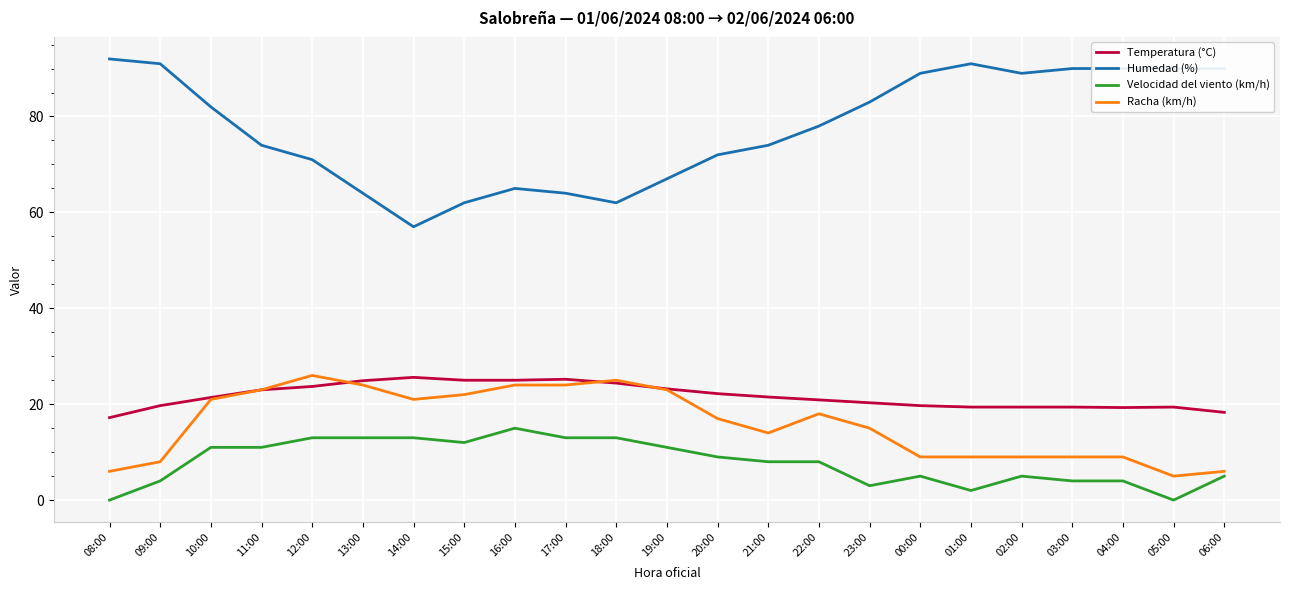

What is the minimum value for Temperatura (°C)?

17.2